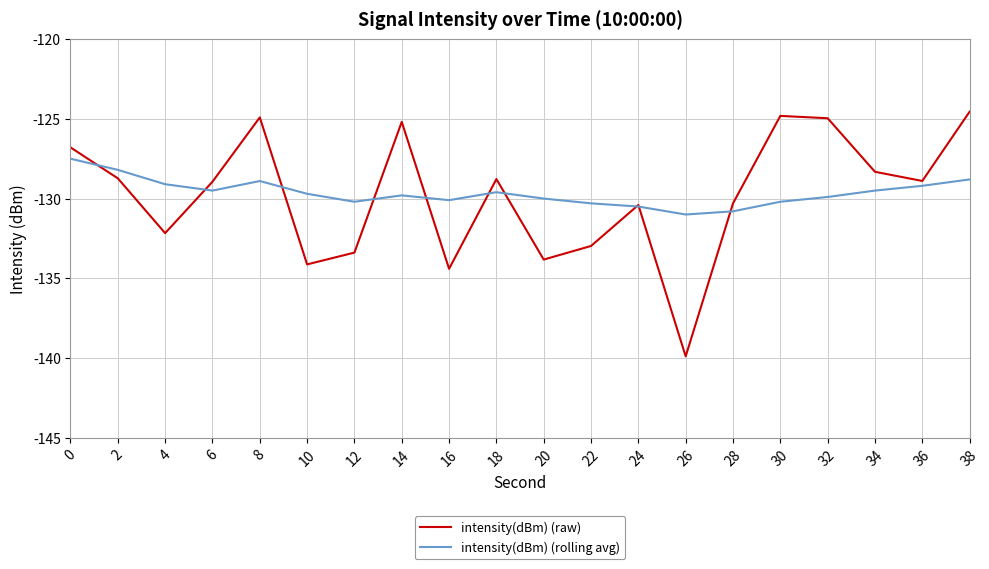

Rank the series at 10 from lowest to highest value.

intensity(dBm) (raw), intensity(dBm) (rolling avg)